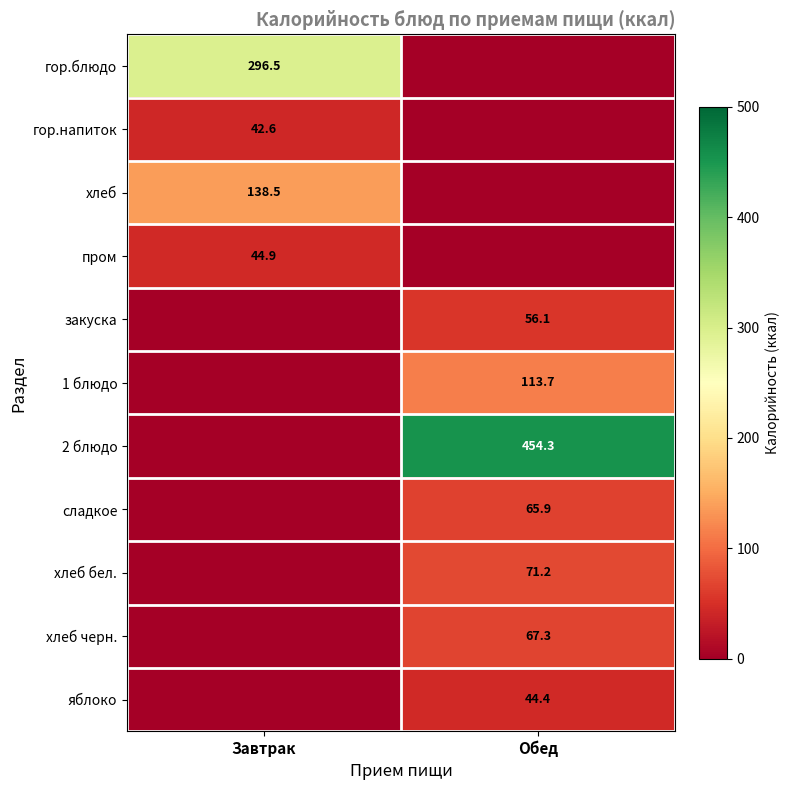

True or false: хлеб has a value of 55.8 at Завтрак.

False